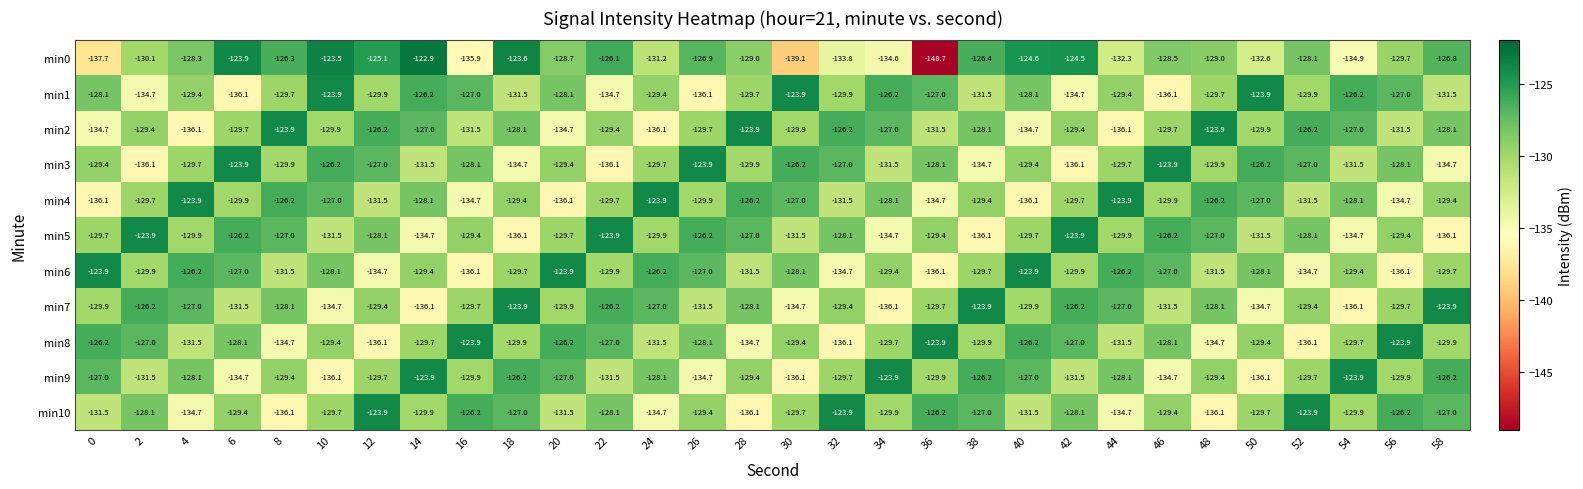

How many data points does each series have?

30